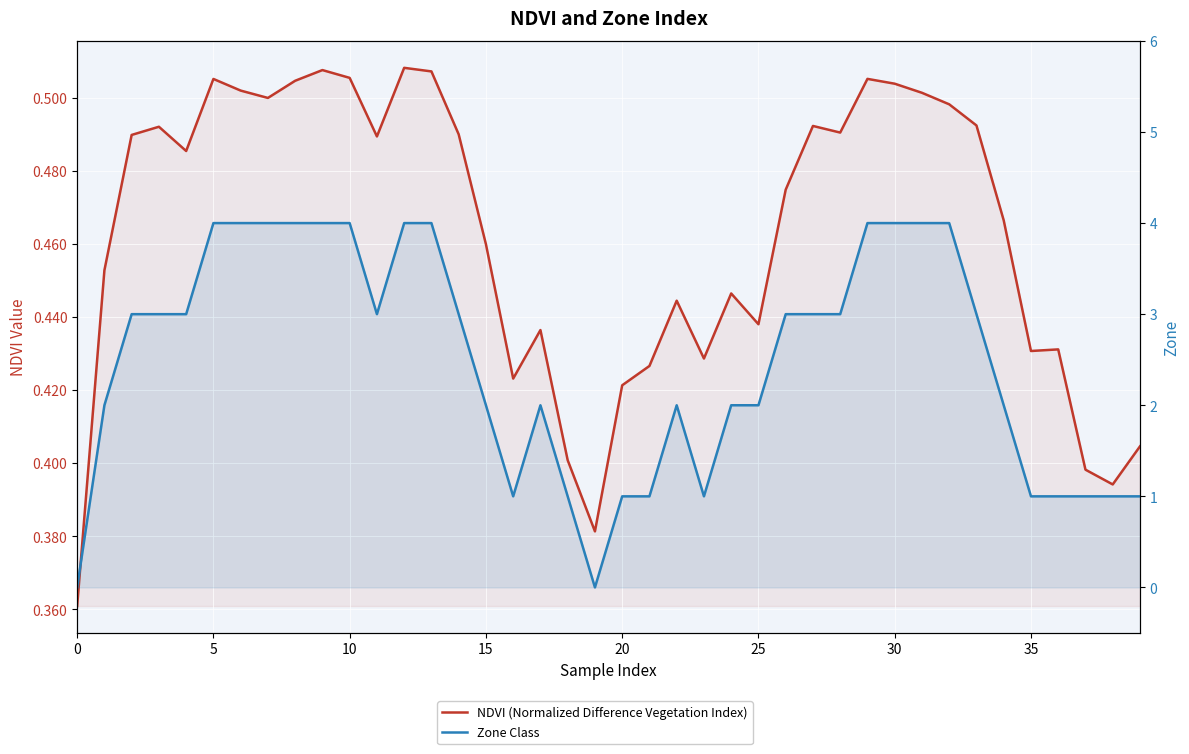

Does the chart display data point markers on the line(s)?

No